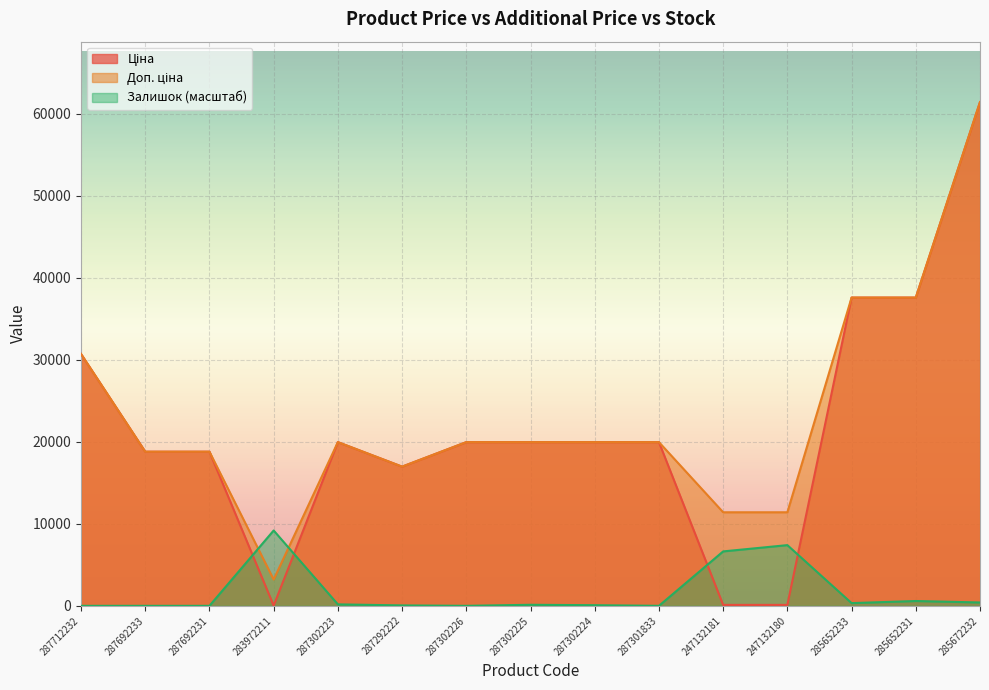

Which series changed the most between 247132180 and 285672232?

Ціна